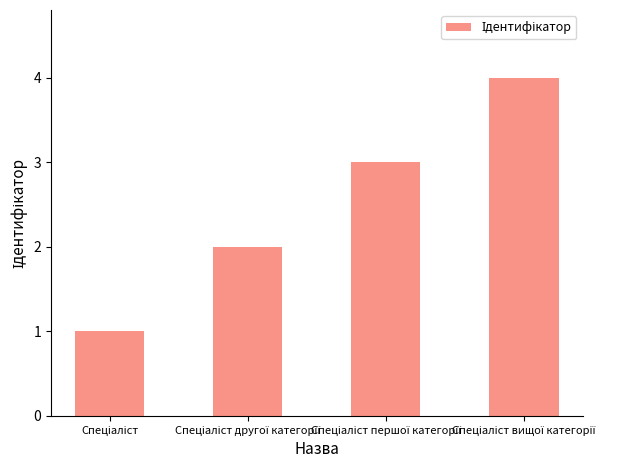

What is the difference between the maximum and minimum values?

3